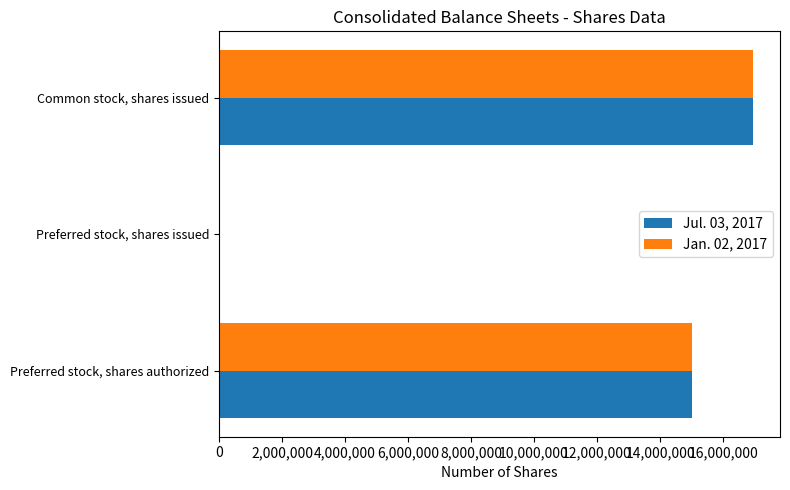

What is the average value of the Jan. 02, 2017 series?

10651990